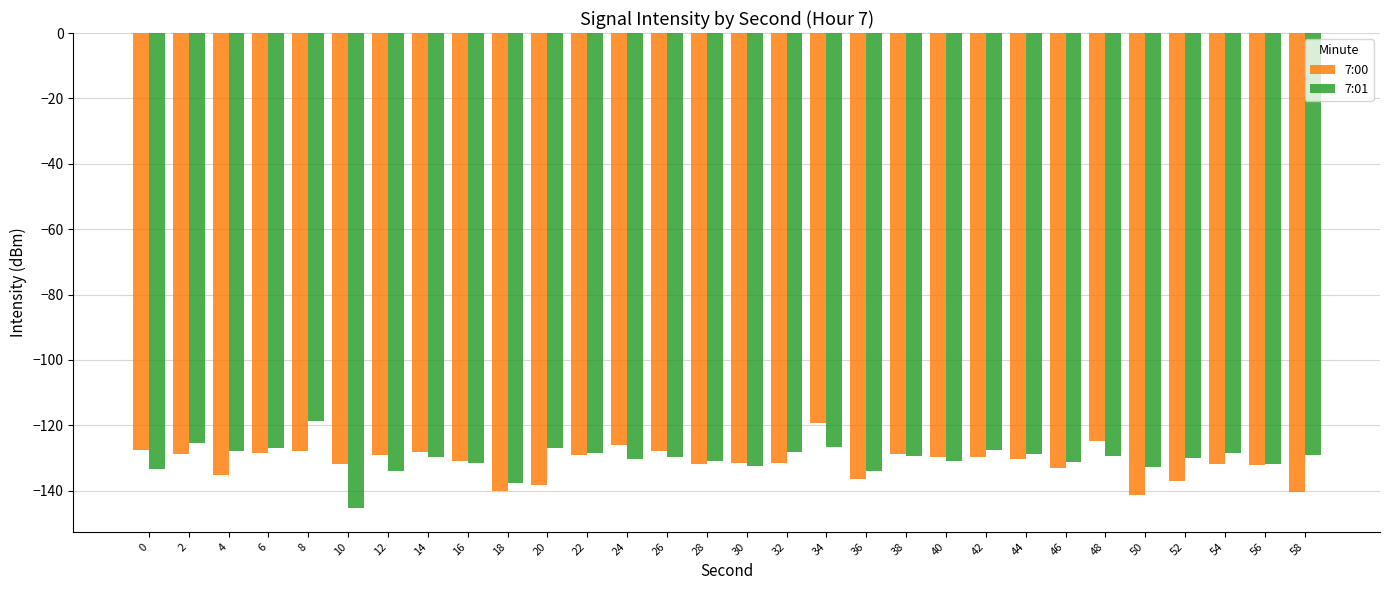

Rank the series at 10 from highest to lowest value.

7:00, 7:01